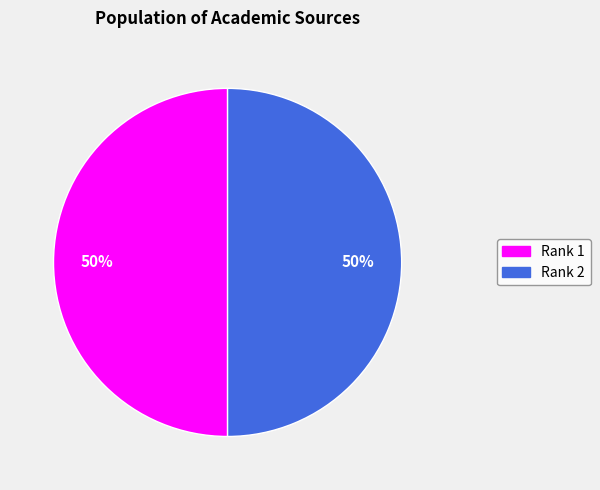

To the nearest percent, what is the average slice percentage?

50%